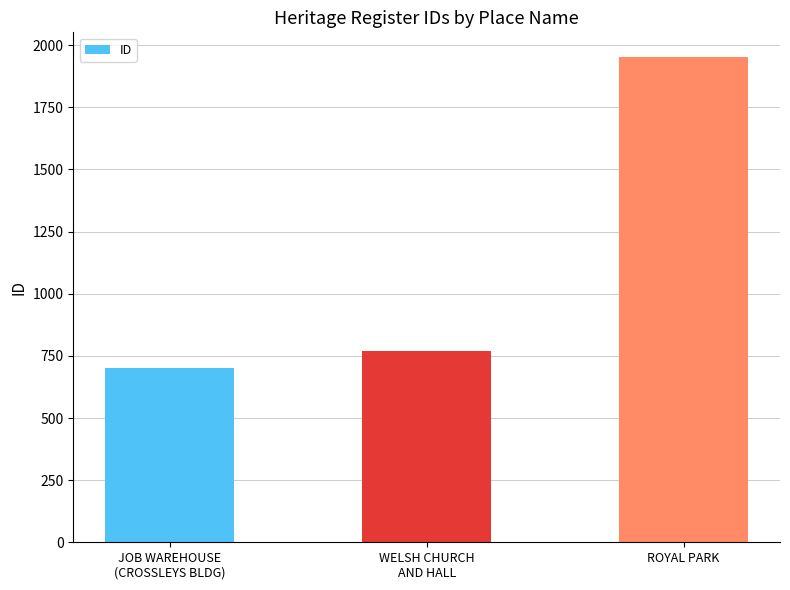

How many bars are there in total?

3